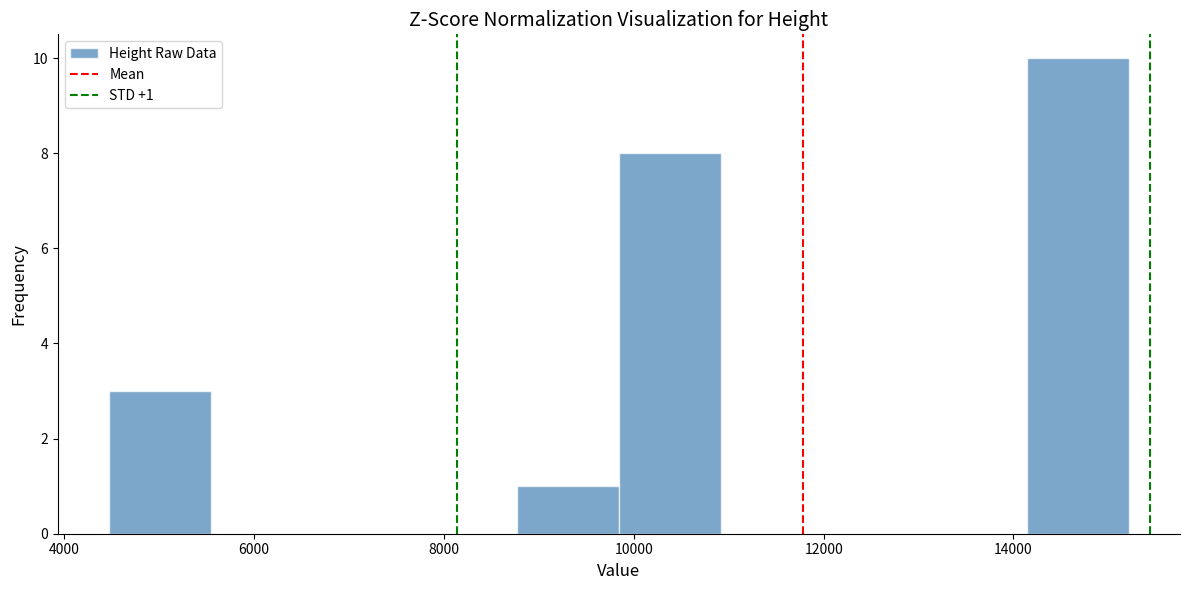

Over which range of the x-axis is the bar tallest?

14200 to 15200